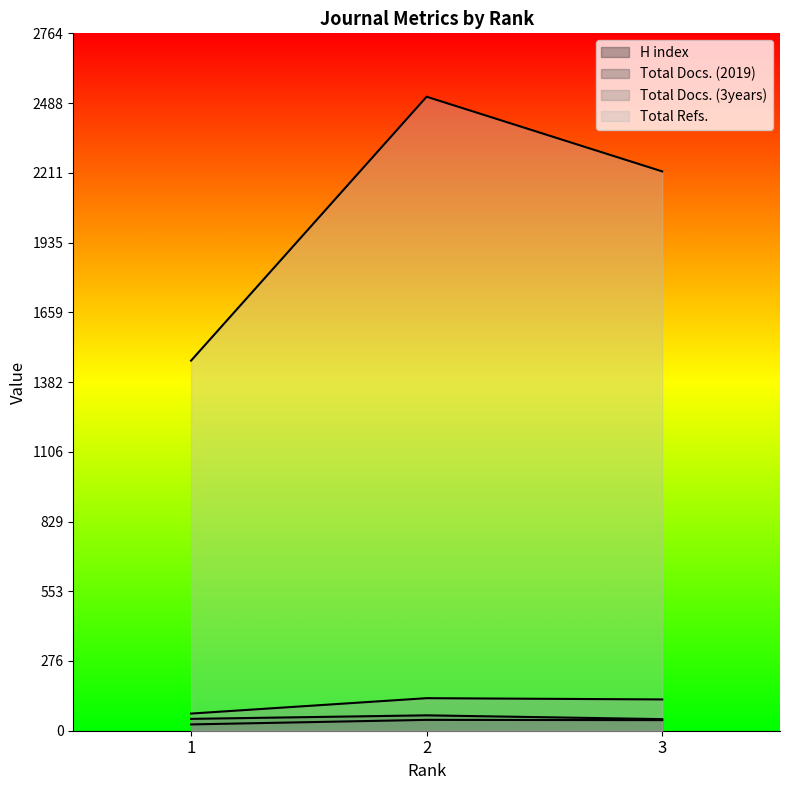

Is it true that H index equals 46 at 3?

True